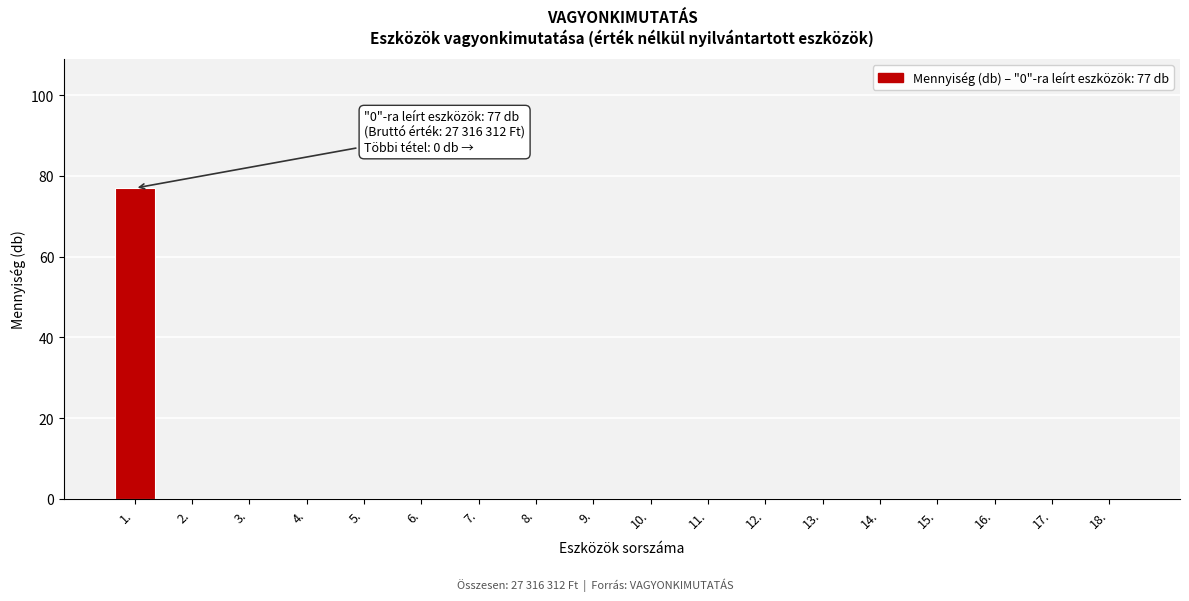

Reading left to right, list all the values displayed in this chart.

1.=77	2.=0	3.=0	4.=0	5.=0	6.=0	7.=0	8.=0	9.=0	10.=0	11.=0	12.=0	13.=0	14.=0	15.=0	16.=0	17.=0	18.=0